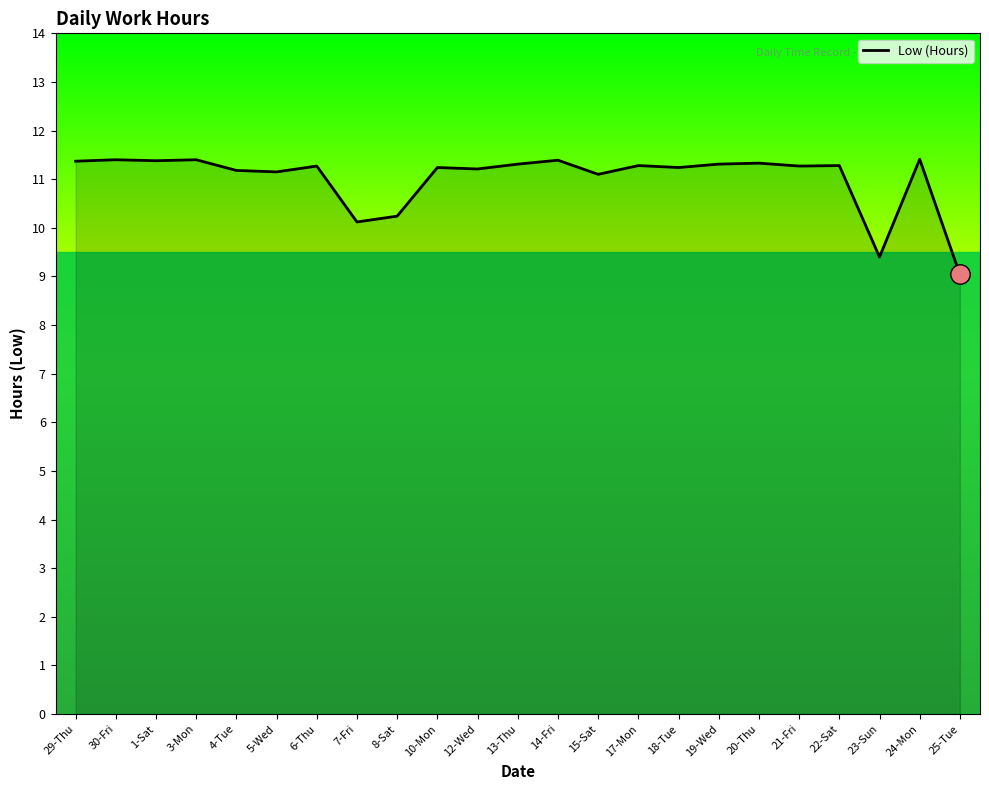

What position from the right is 24-Mon?

2